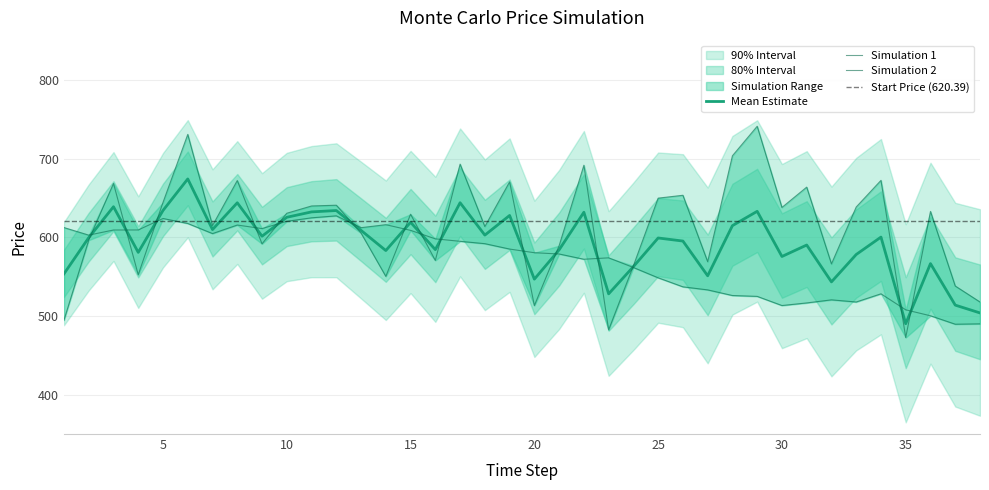

Reading right to left, list all the values displayed in this chart.

Simulation 1: 38=490.0	37=489.6	36=500.3	35=507.9	34=528.2	33=517.8	32=520.6	31=516.6	30=513.3	29=525.0	28=526.1	27=533.2	26=537.1	25=548.6	24=561.7	23=574.0	22=572.1	21=578.8	20=580.5	19=585.1	18=592.0	17=595.0	16=598.1	15=608.9	14=616.1	13=612.3	12=627.3	11=624.8	10=620.4	9=611.1	8=615.6	7=604.8	6=617.6	5=624.0	4=609.4	3=609.3	2=602.8	1=612.4
Simulation 2: 38=517.8	37=538.1	36=632.9	35=472.6	34=672.4	33=638.6	32=566.2	31=663.8	30=638.0	29=741.2	28=703.7	27=569.1	26=653.5	25=649.8	24=563.9	23=482.4	22=691.6	21=589.4	20=513.3	19=670.5	18=613.7	17=693.1	16=570.7	15=629.4	14=550.4	13=605.4	12=640.8	11=639.9	10=630.6	9=591.8	8=672.2	7=615.0	6=730.8	5=644.4	4=552.5	3=668.5	2=596.4	1=494.8